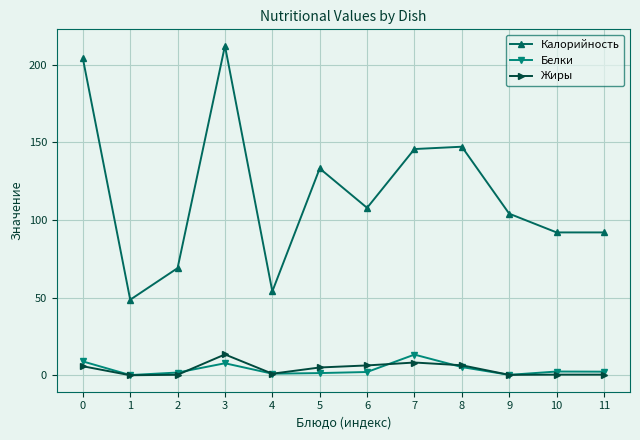

Which category has the highest value across all series?

3